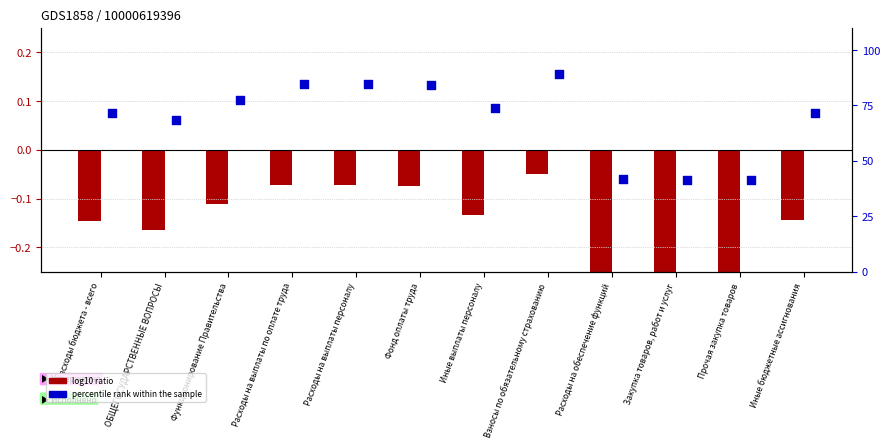

At which category is the sum across all series the highest?

Взносы по обязательному страхованию